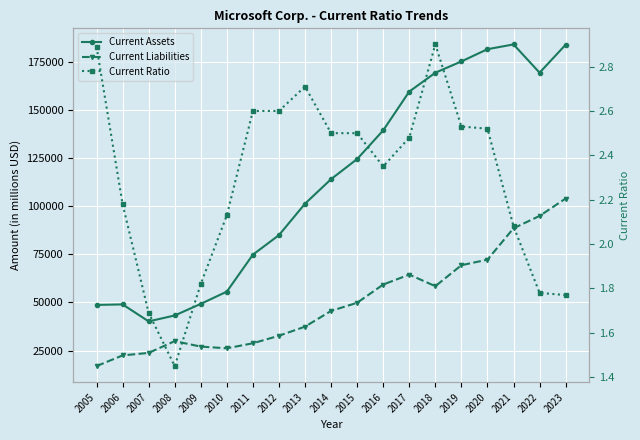

What value does the Current Ratio series have at 2011?

2.6